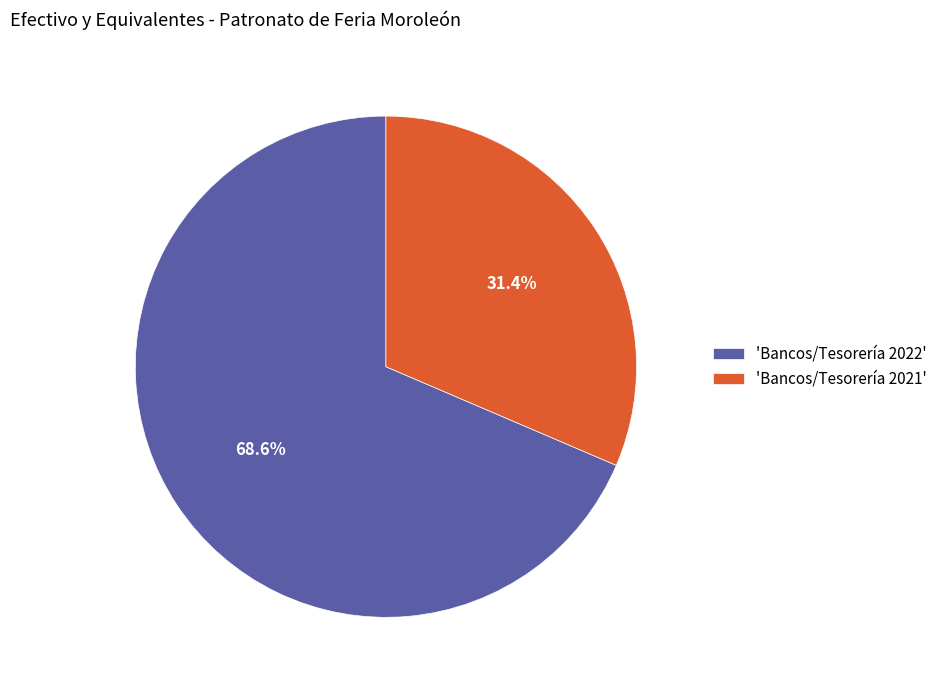

Rank the categories by value from highest to lowest.

'Bancos/Tesorería 2022', 'Bancos/Tesorería 2021'